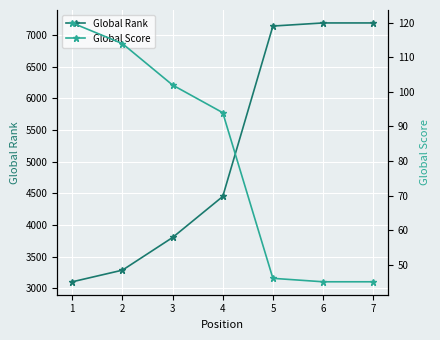

Is this an area chart (filled region under the line)?

No